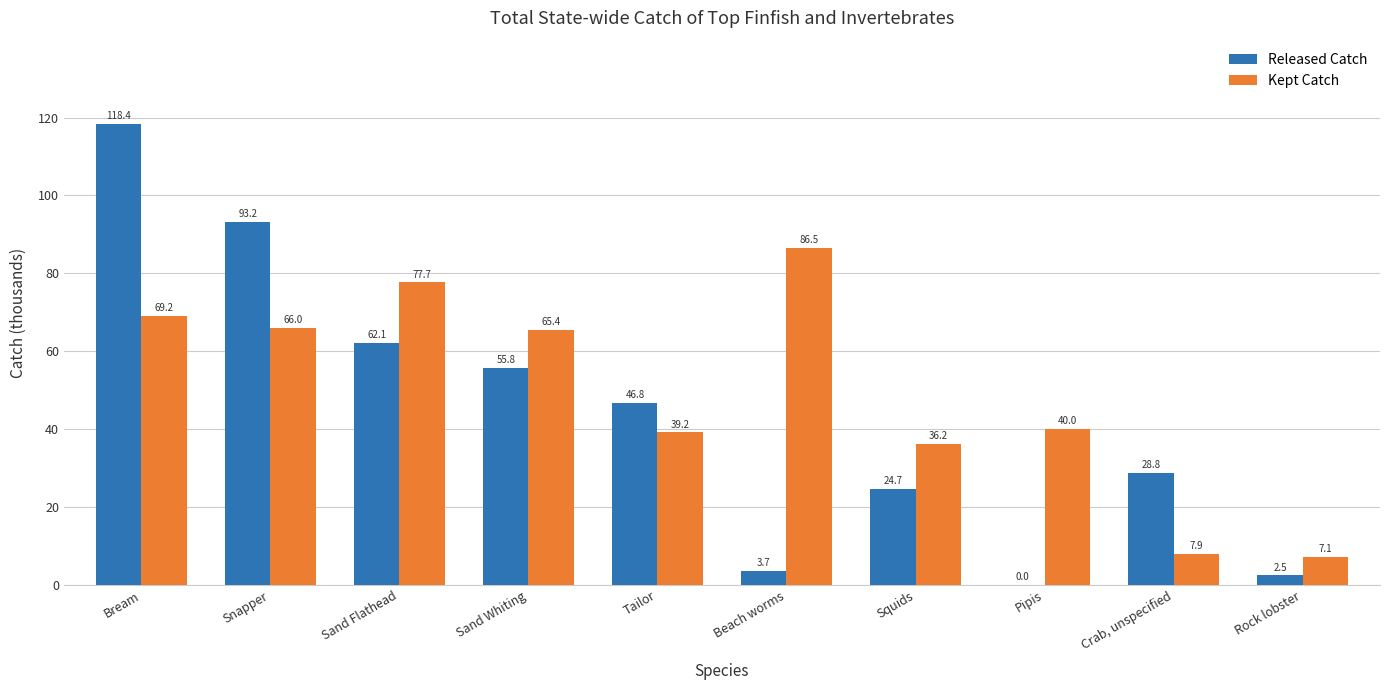

At which label does Kept Catch reach its peak?

Beach worms